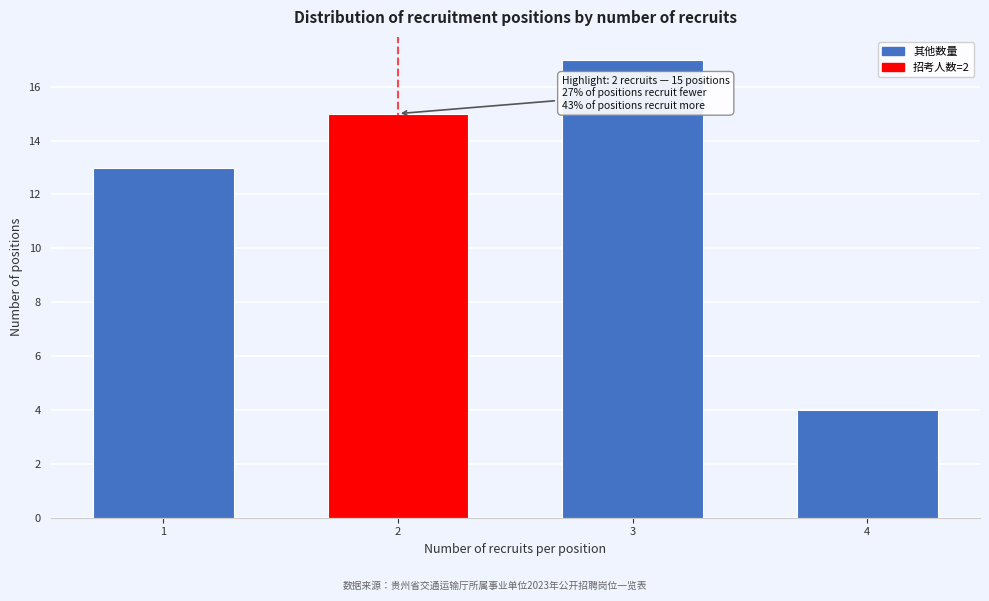

Reading left to right, extract all data points from this chart.

1=13	2=15	3=17	4=4